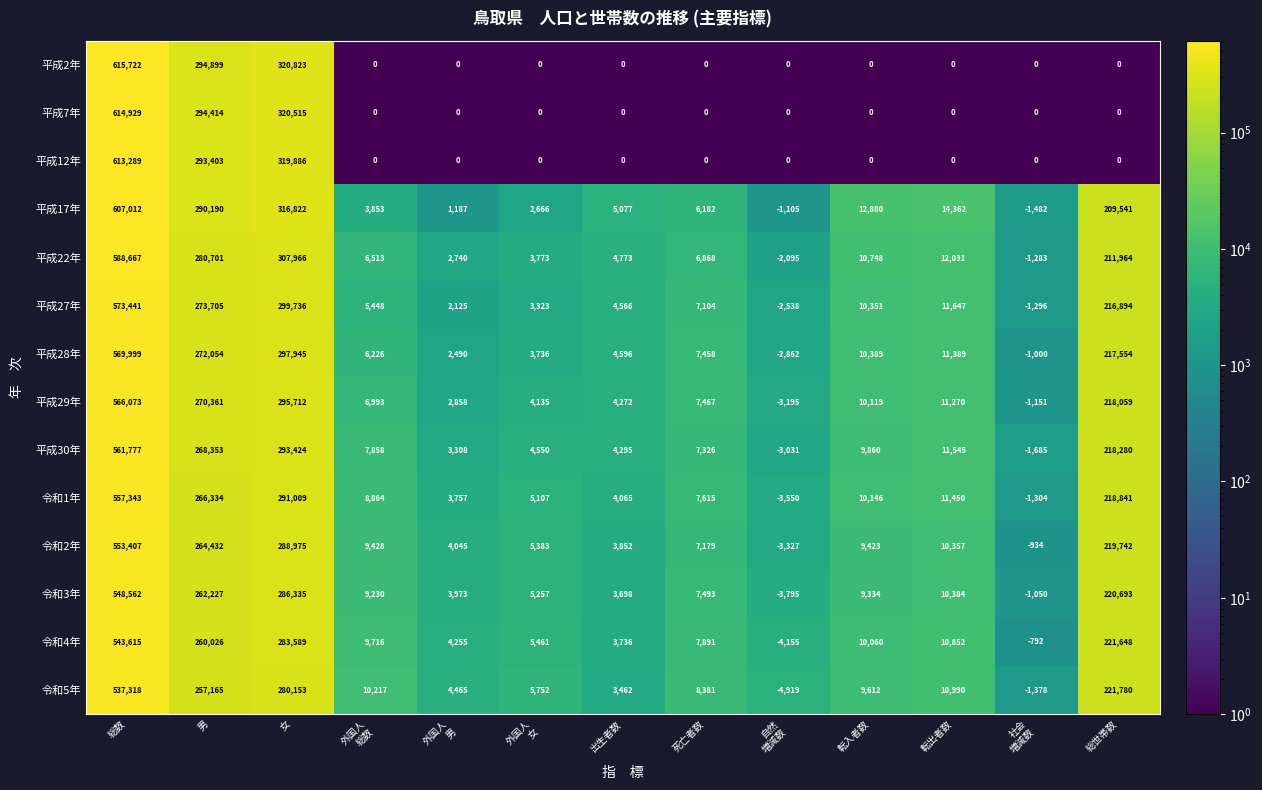

What is the average value of the 平成29年 series?

107152